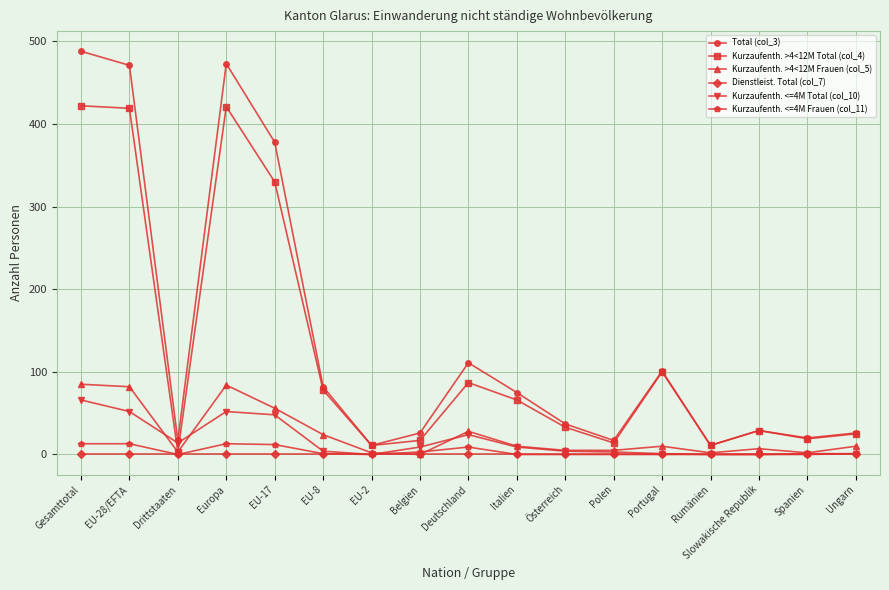

Which series ends up on top after the final intersection of Kurzaufenth. >4<12M Total (col_4) and Kurzaufenth. <=4M Total (col_10)?

Kurzaufenth. >4<12M Total (col_4)